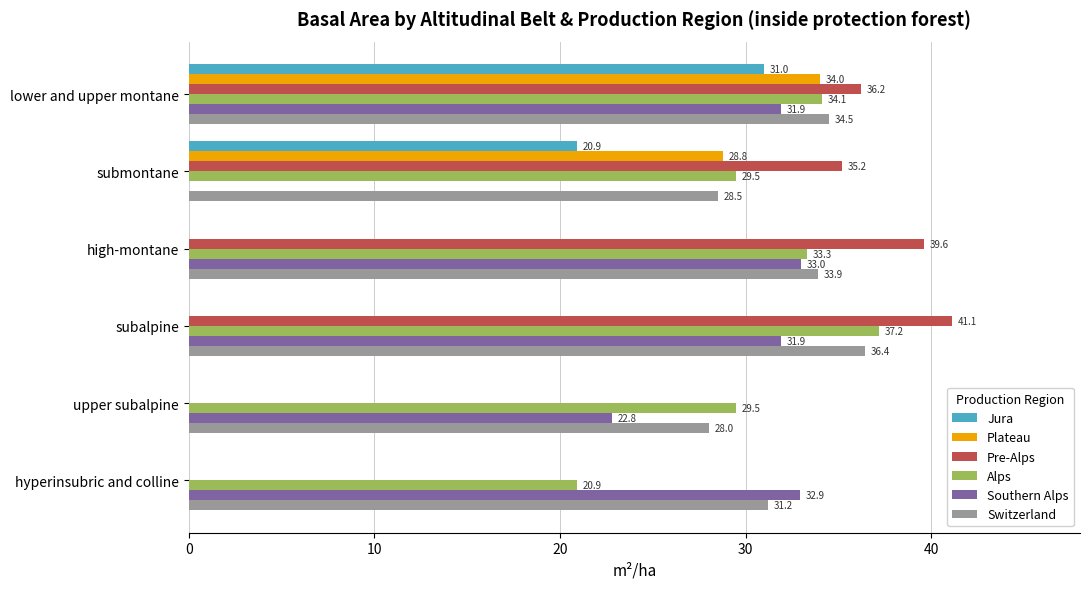

True or false: Plateau has a value of 49.1 at submontane.

False